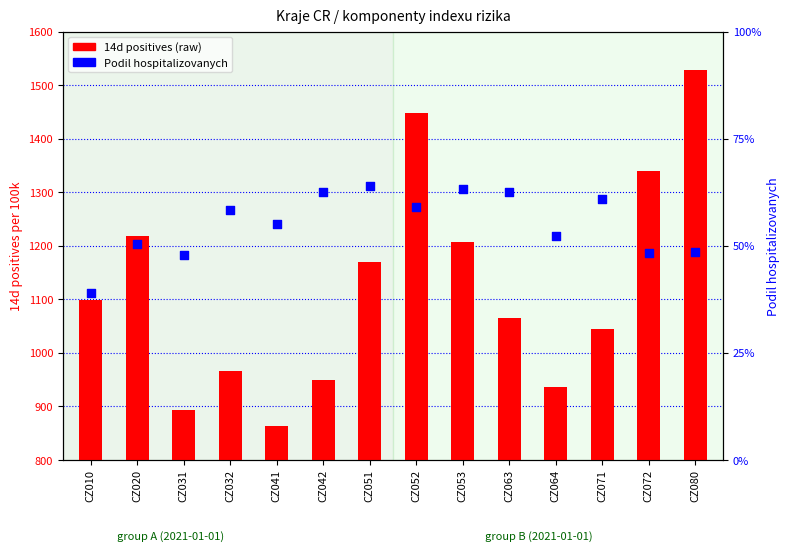

Which series reaches the maximum Y coordinate?

14d positives (raw)